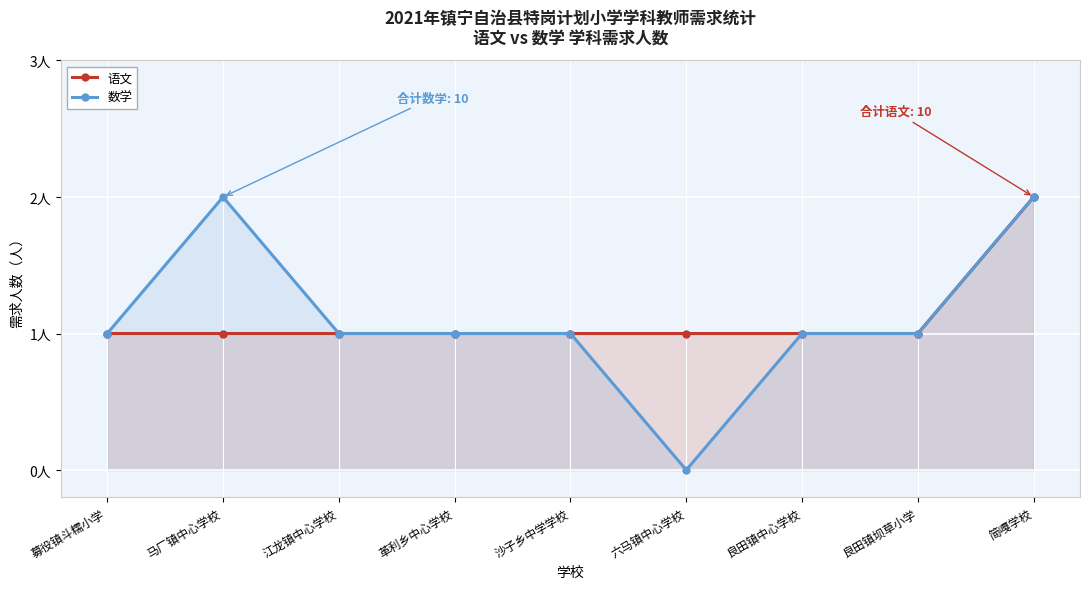

Reading right to left, extract all data points from this chart.

语文: 简嘎学校=2	良田镇坝草小学=1	良田镇中心学校=1	六马镇中心学校=1	沙子乡中学学校=1	革利乡中心学校=1	江龙镇中心学校=1	马厂镇中心学校=1	募役镇斗糯小学=1
数学: 简嘎学校=2	良田镇坝草小学=1	良田镇中心学校=1	六马镇中心学校=0	沙子乡中学学校=1	革利乡中心学校=1	江龙镇中心学校=1	马厂镇中心学校=2	募役镇斗糯小学=1